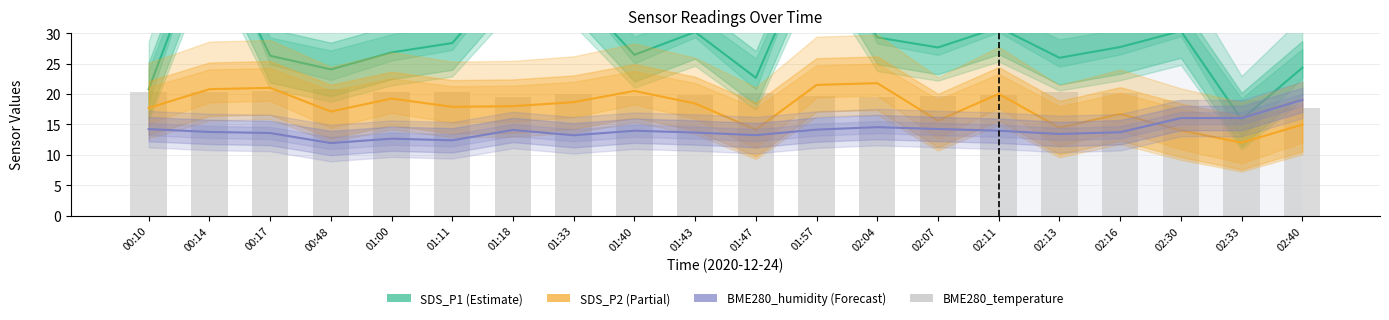

Which has a higher value, 02:11 or 02:13?

02:11